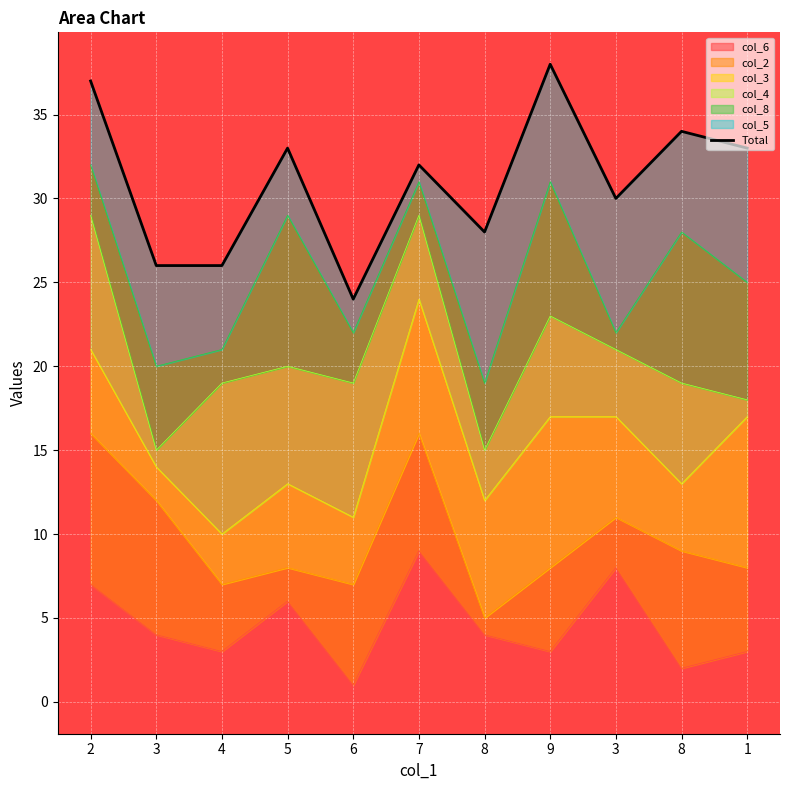

Rank the categories by value from highest to lowest.

9, 2, 8, 5, 1, 7, 3, 8, 3, 4, 6